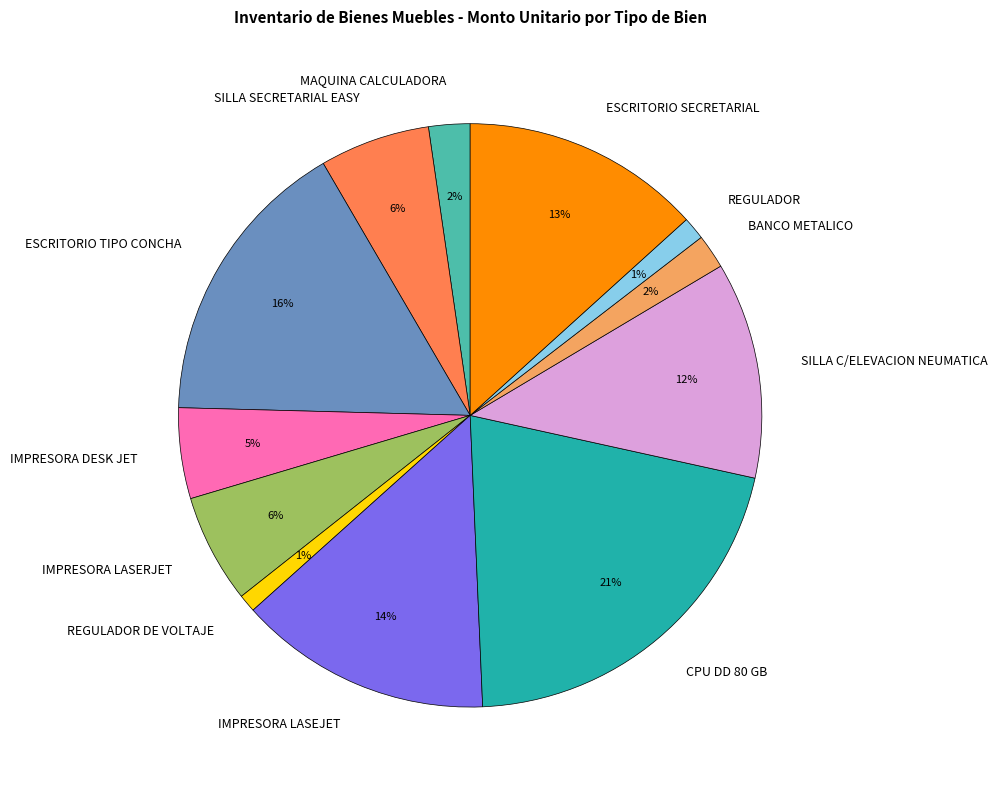

Approximately how many times larger is the value at IMPRESORA LASERJET compared to CPU DD 80 GB?

0.3